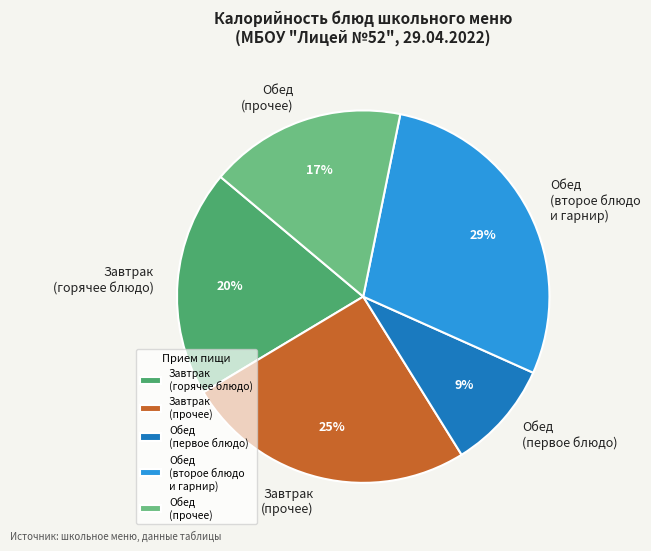

Is there any slice that represents more than half of the pie?

No